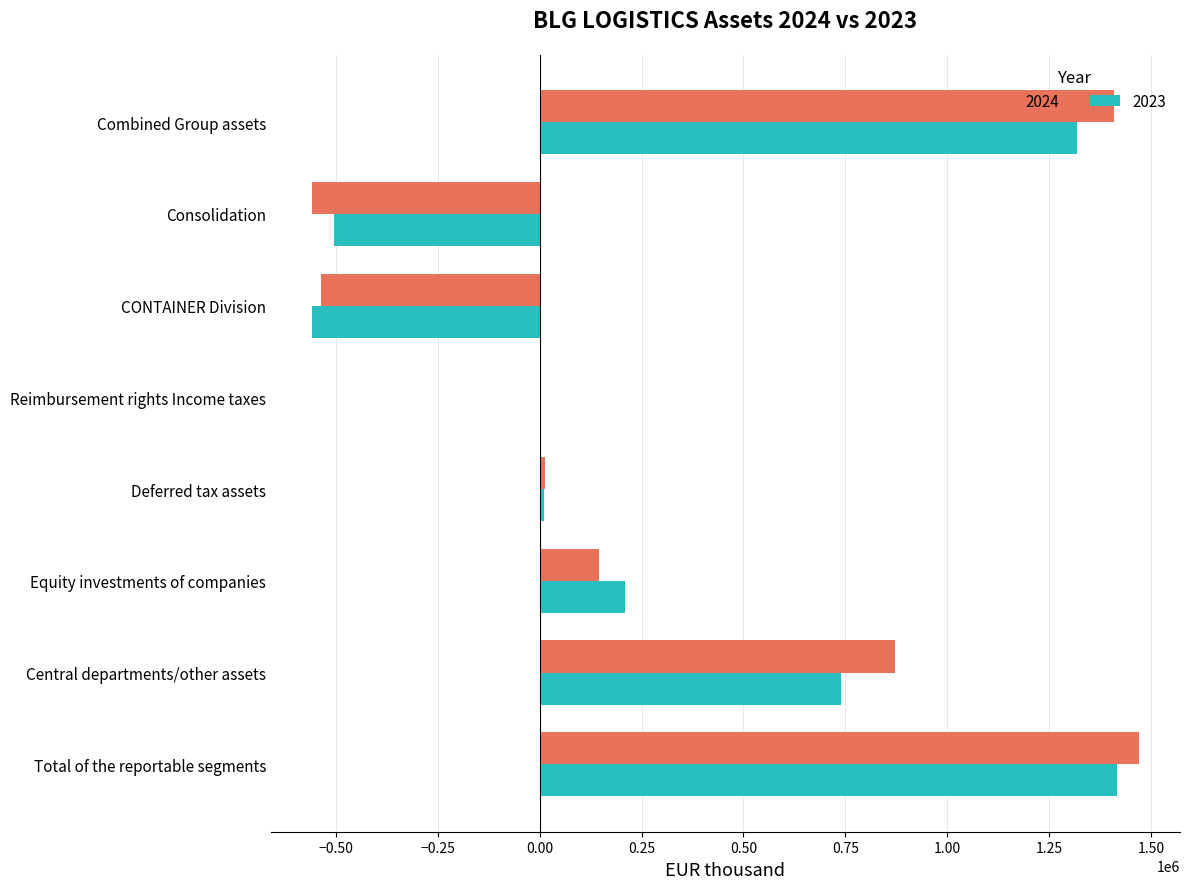

What is the total value across all series at Equity investments of companies?

353537